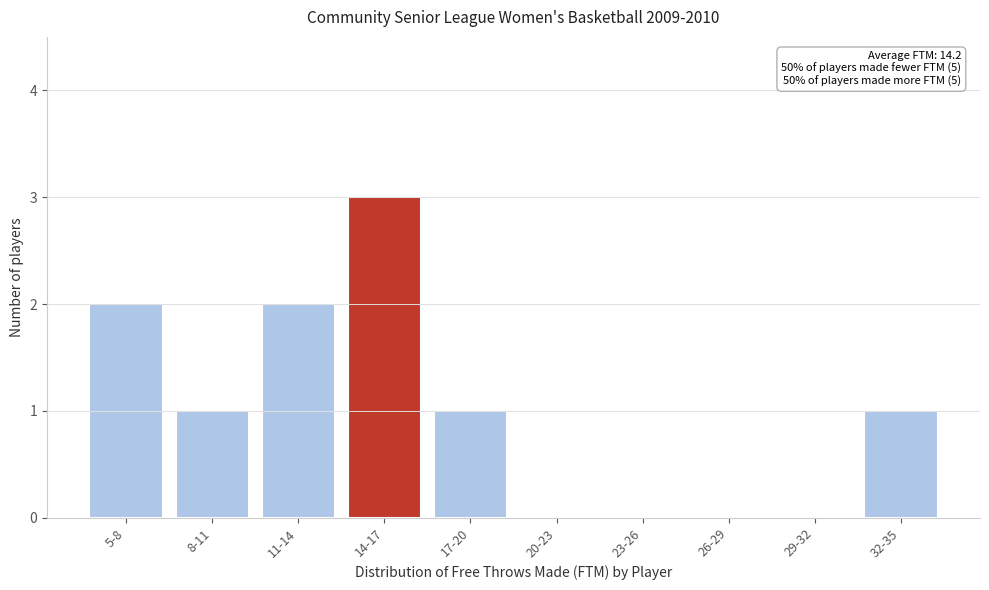

Reading right to left, transcribe all the data shown in this chart.

32-35=1	29-32=0	26-29=0	23-26=0	20-23=0	17-20=1	14-17=3	11-14=2	8-11=1	5-8=2